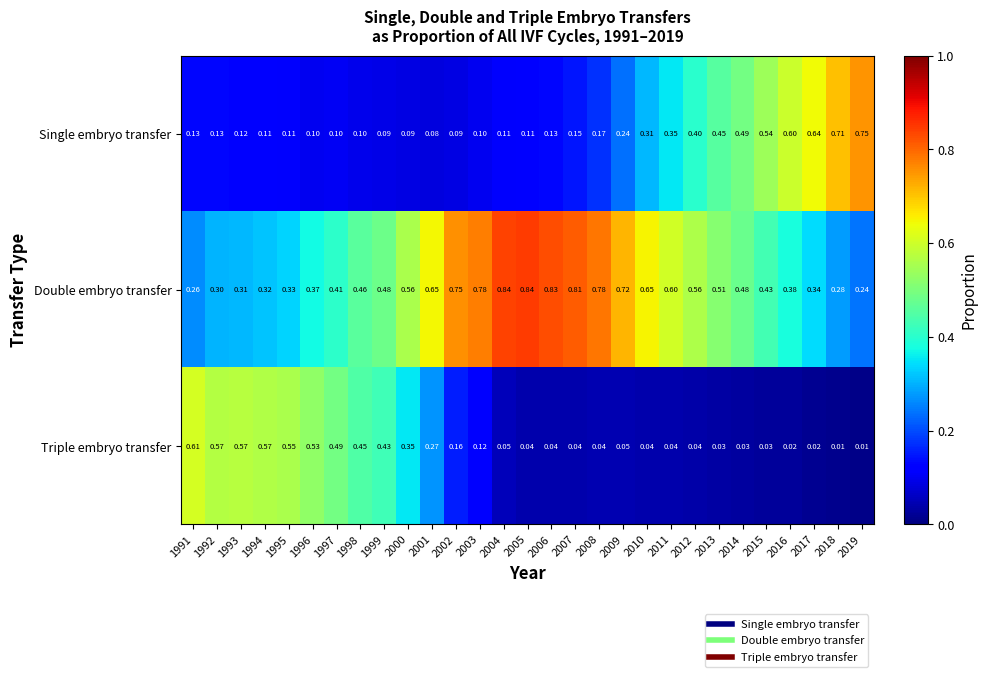

Rank the series at 2010 from lowest to highest value.

Triple embryo transfer, Single embryo transfer, Double embryo transfer